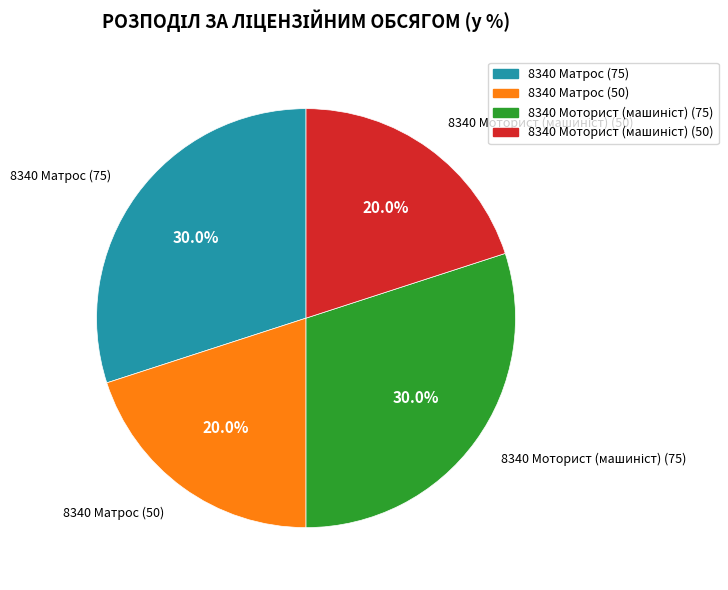

Approximately how many times larger is the value at 8340 Матрос (50) compared to 8340 Матрос (75)?

0.7